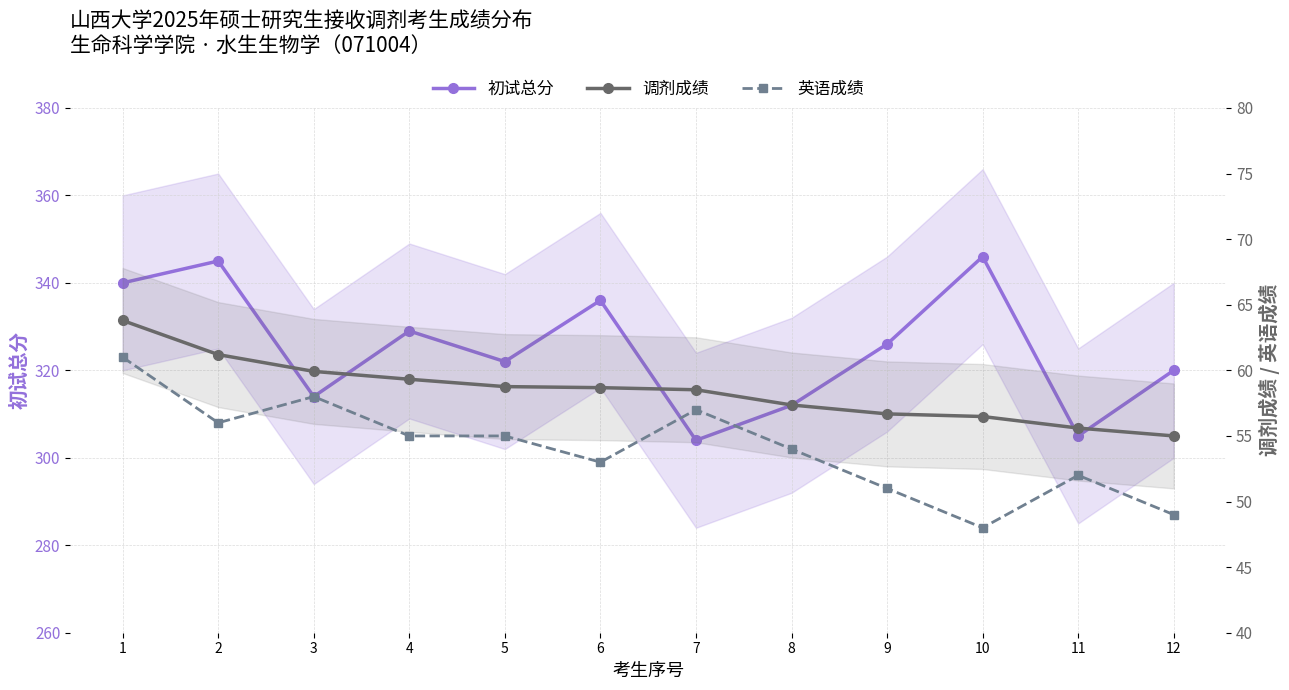

What is the value of the 英语成绩 point at the 6th from the left?

53.0